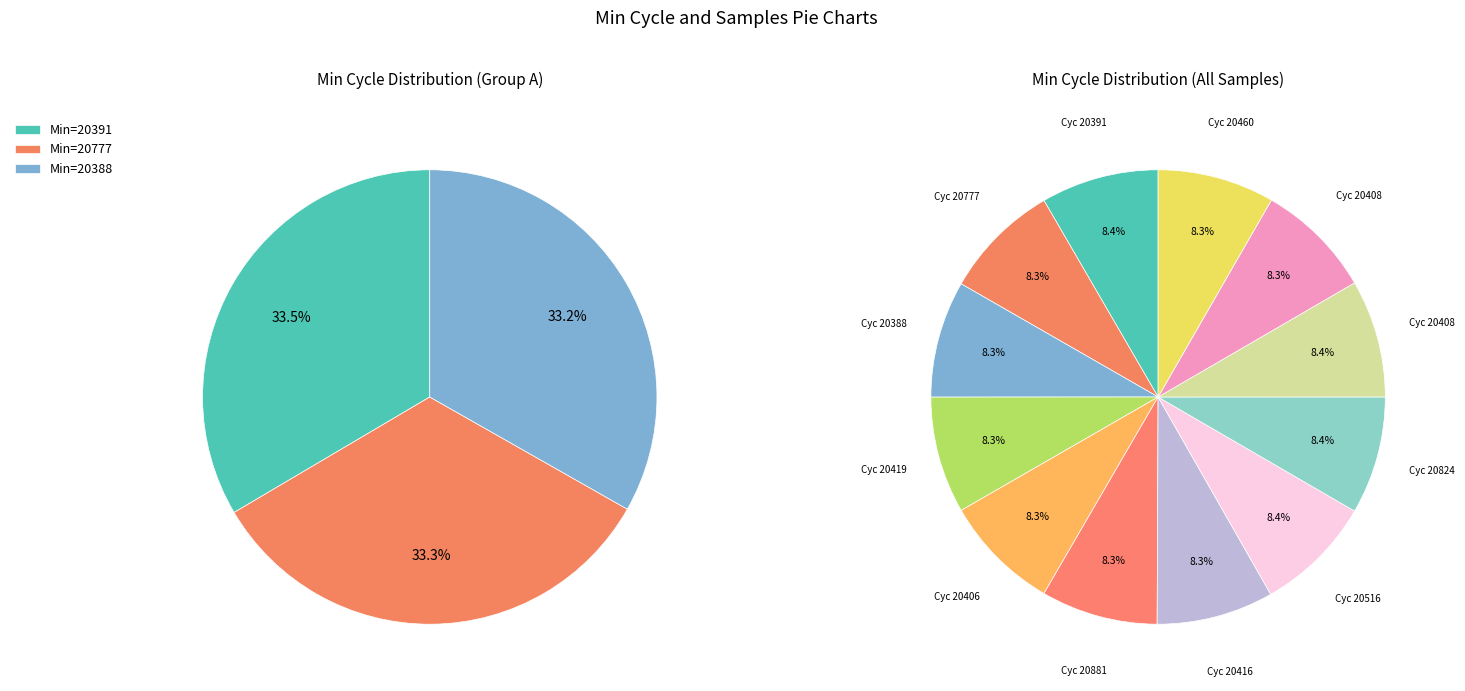

Rank the categories by value from lowest to highest.

28/20388, 28/20406, 28/20881, 28/20419, 28/20460, 28/20408, 28/20416, 28/20777, 28/20516, 28/20824, 28/20408, 28/20391